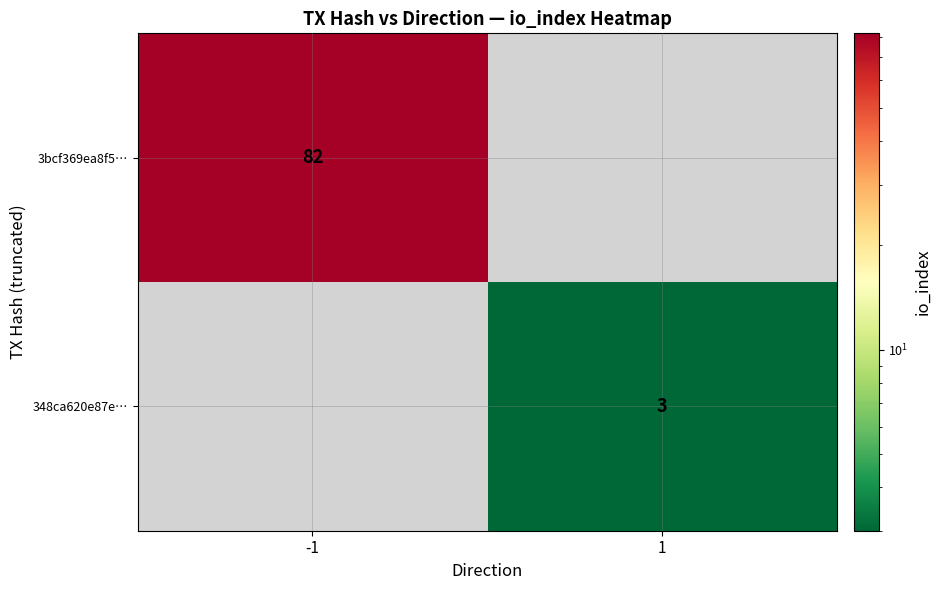

Is it true that 3bcf369ea8f5… equals 82 at -1?

True